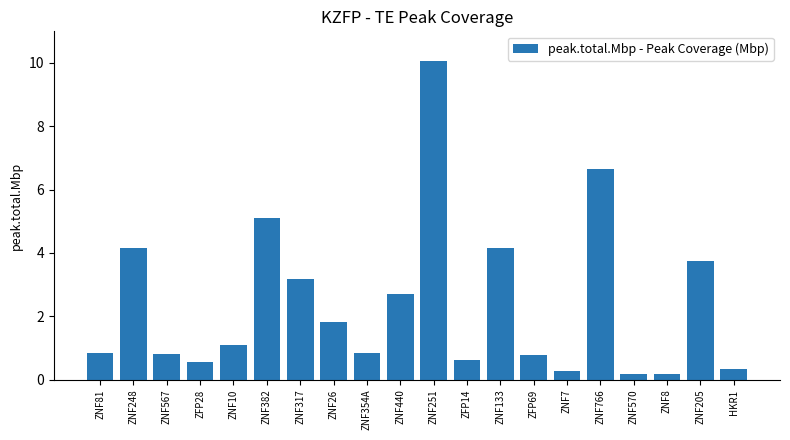

Are the bars horizontal?

No